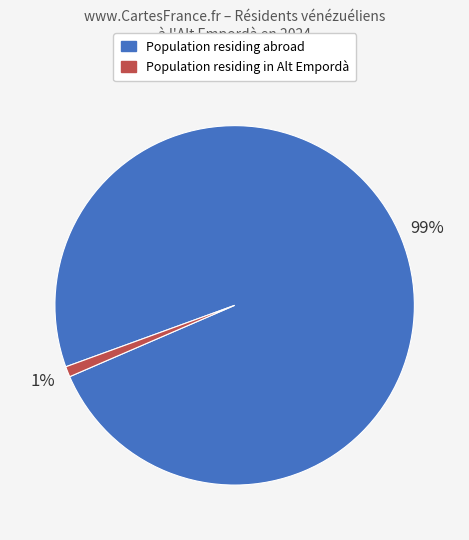

Combined, do Population residing in Alt Empordà and Population residing abroad account for over 50%?

Yes